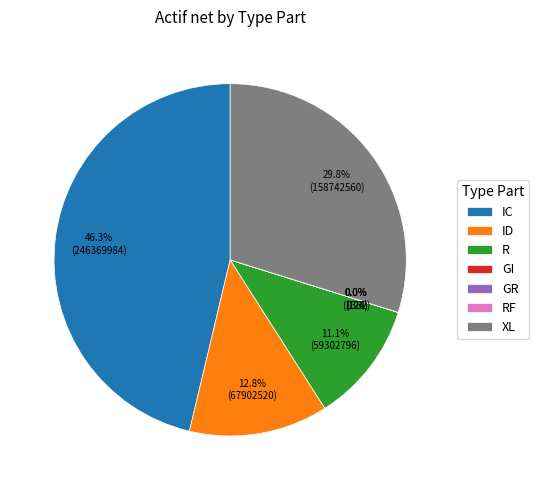

Which slice is the largest?

IC